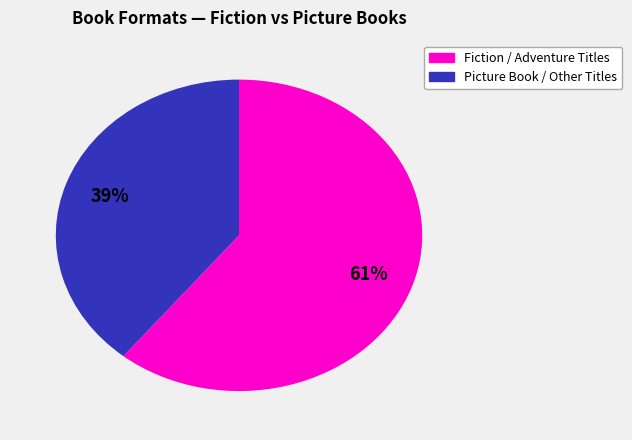

Is there any slice that represents more than half of the pie?

Yes